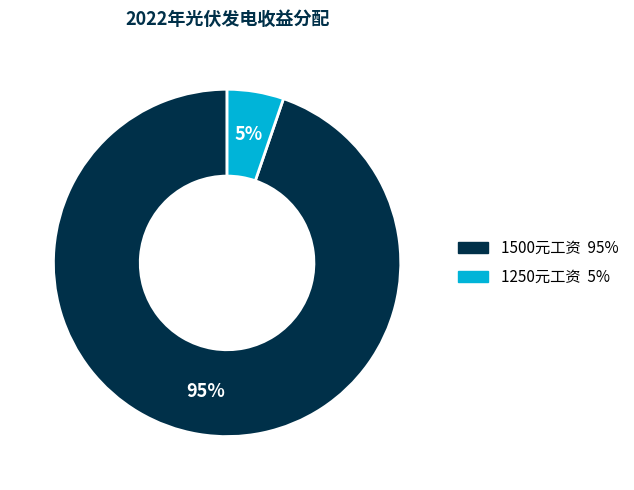

Does any single category account for the majority?

Yes